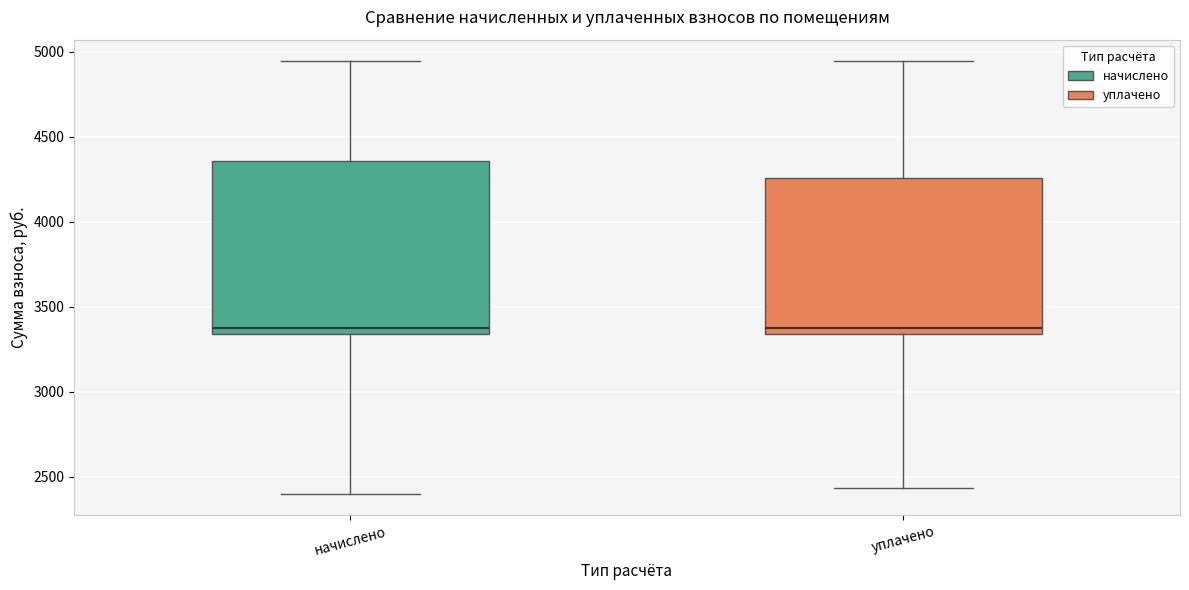

Reading left to right, read every box against the y-axis: the position of its median line, the range the box covers, and the ends of its whiskers. The values are not printed on the chart, so give them approximately, as read against the axis.

начислено: median 3350 (just above the box's lower edge), box 3350 to 4350, whiskers 2400 to 4950
уплачено: median 3350 (just above the box's lower edge), box 3350 to 4250, whiskers 2450 to 4950